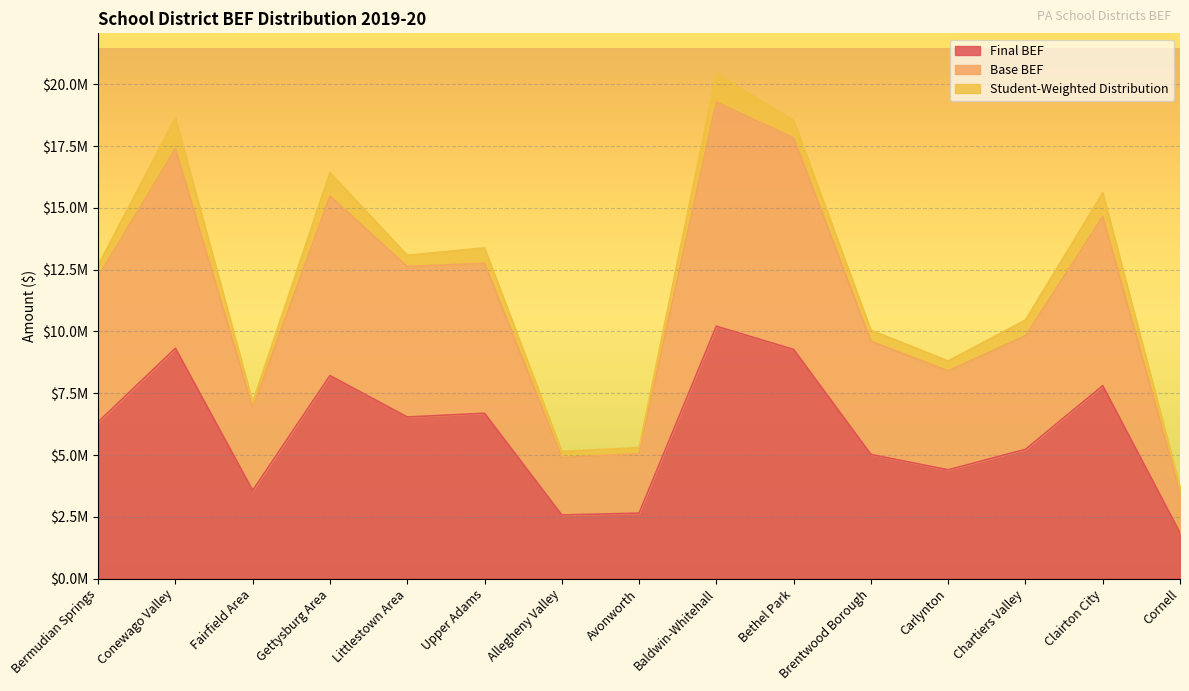

True or false: Base BEF and Final BEF cross at least once.

False